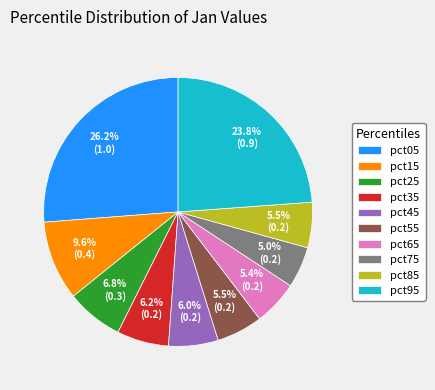

Which has a higher value, pct25 or pct85?

pct25